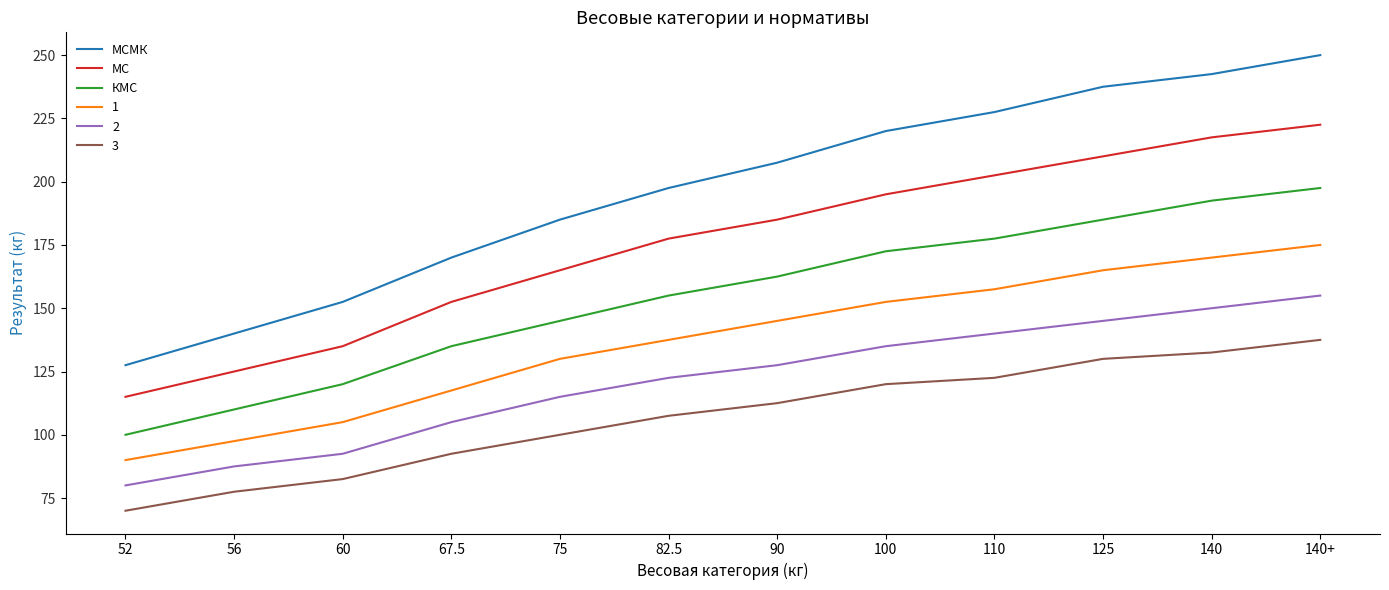

Count the number of data series in this chart.

6